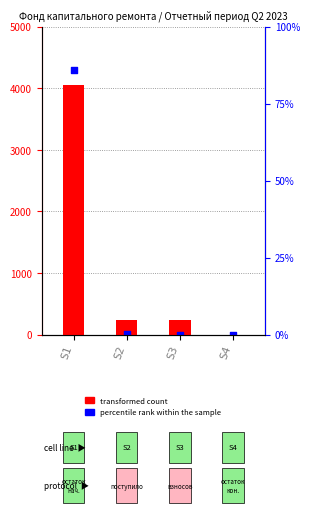

Is the value of percentile rank within the sample at S4 greater than the value of transformed count at S2?

No